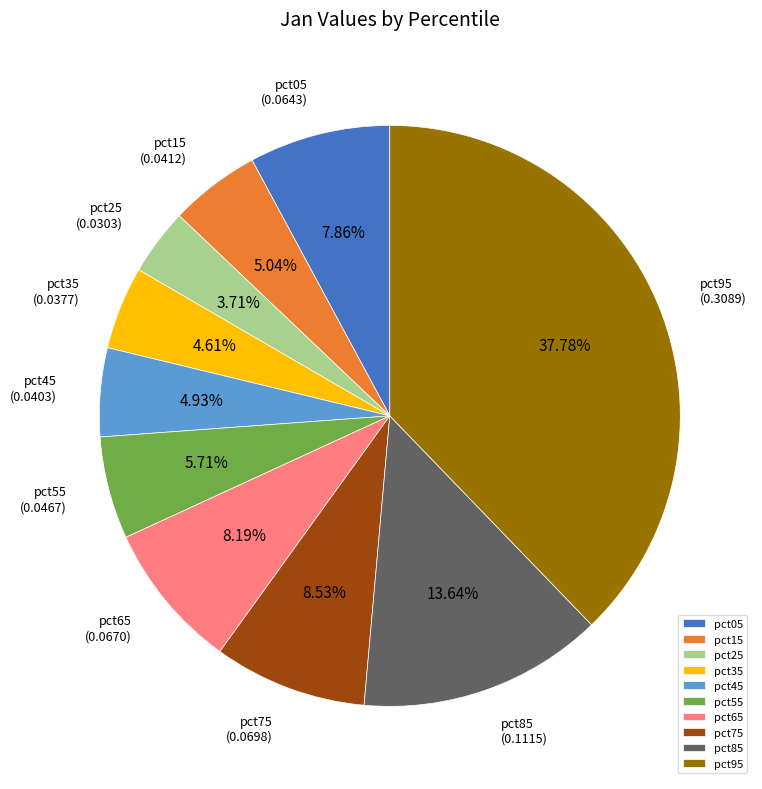

How many slices are in this pie chart?

10